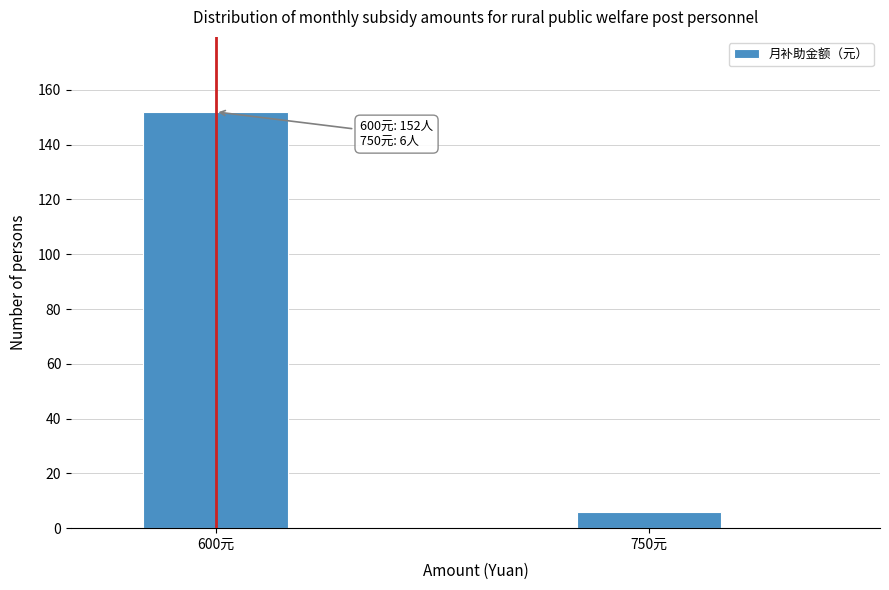

Reading left to right, list all the values displayed in this chart.

152	6